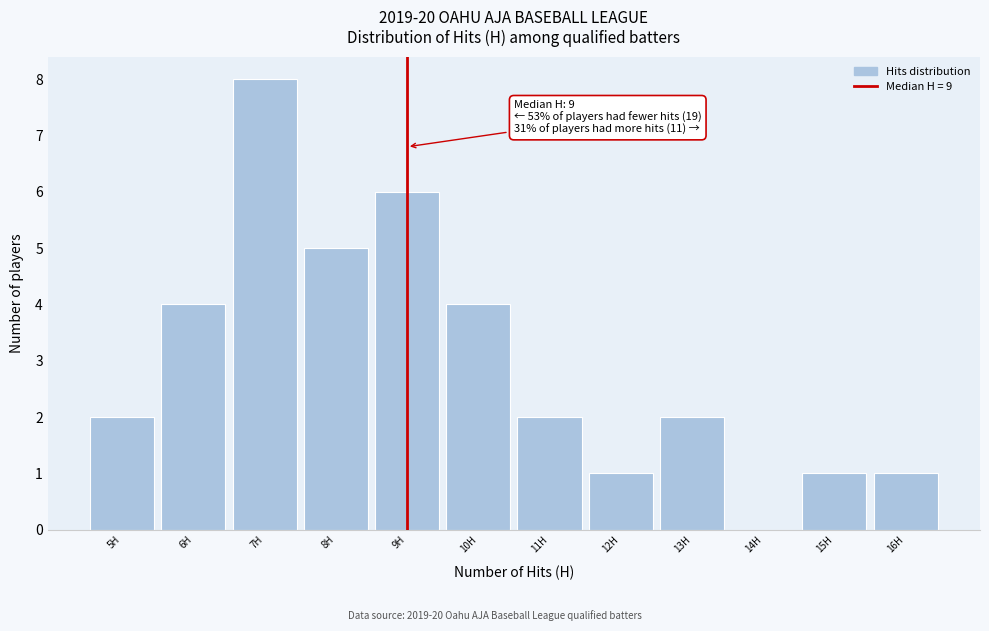

Which range on the x-axis has the tallest bar?

6.5 to 7.5